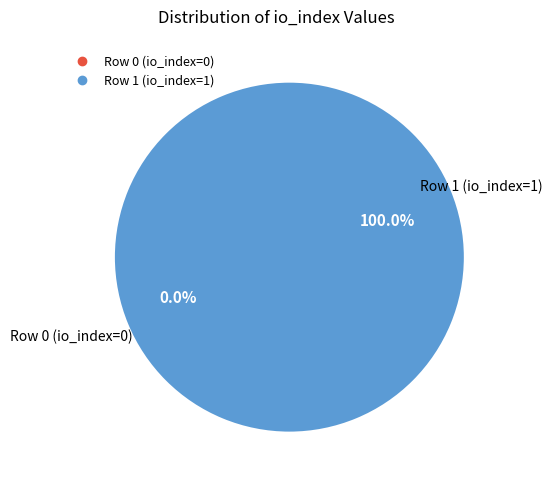

To the nearest percent, what is the difference between the largest and smallest slice percentages?

100%